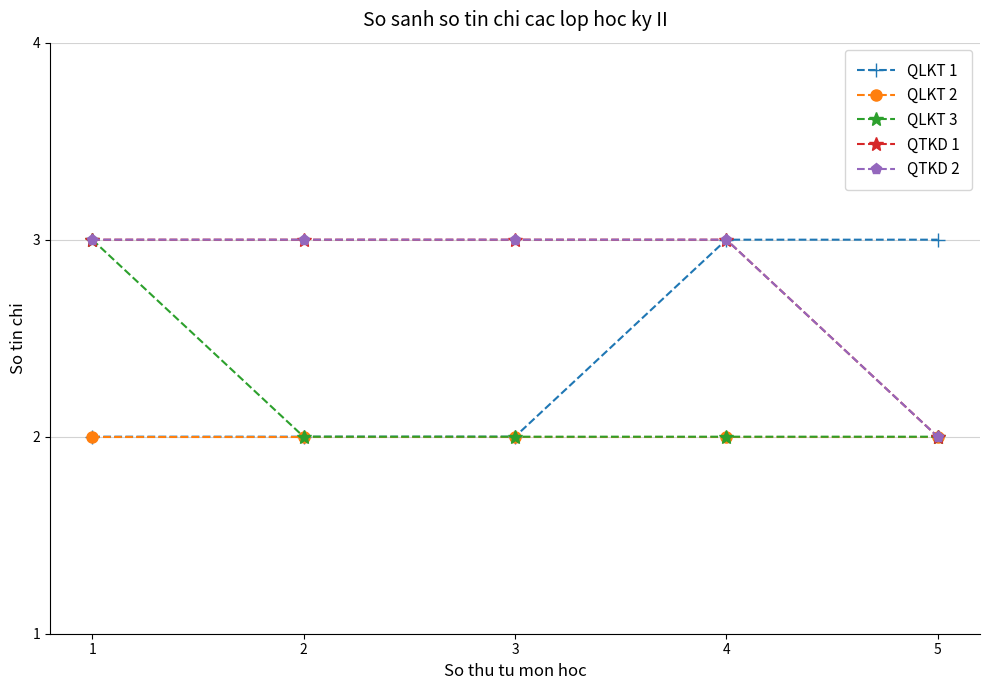

Where is QLKT 3 nearest to the value 2?

2